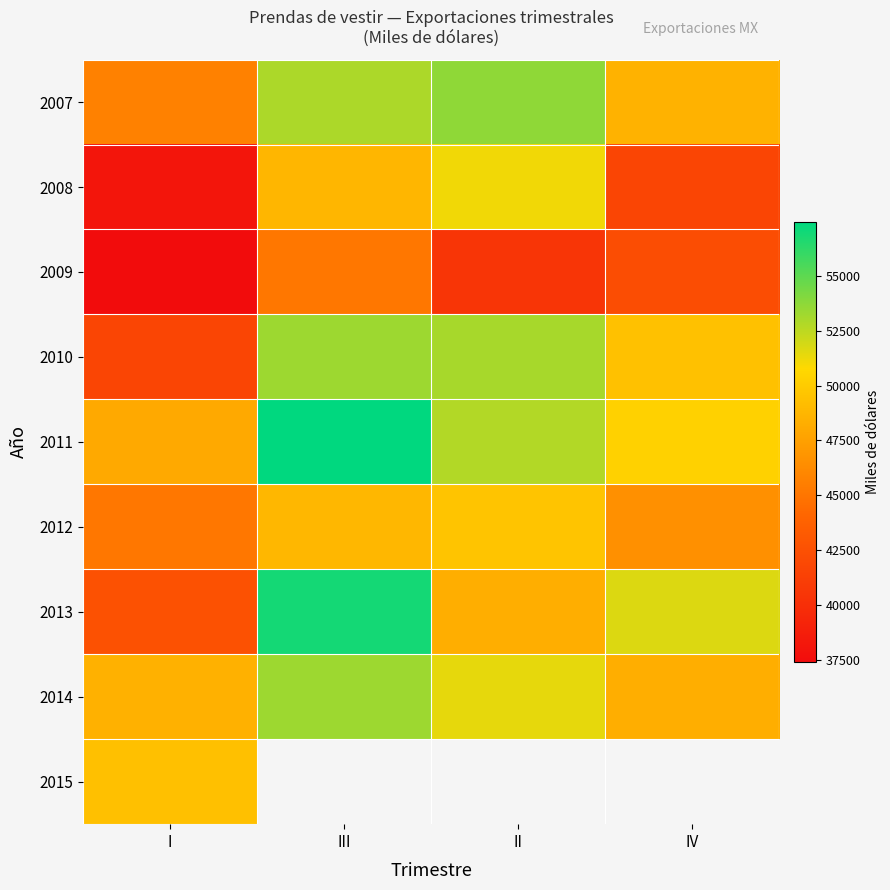

Which series has the largest range (max minus min)?

2013